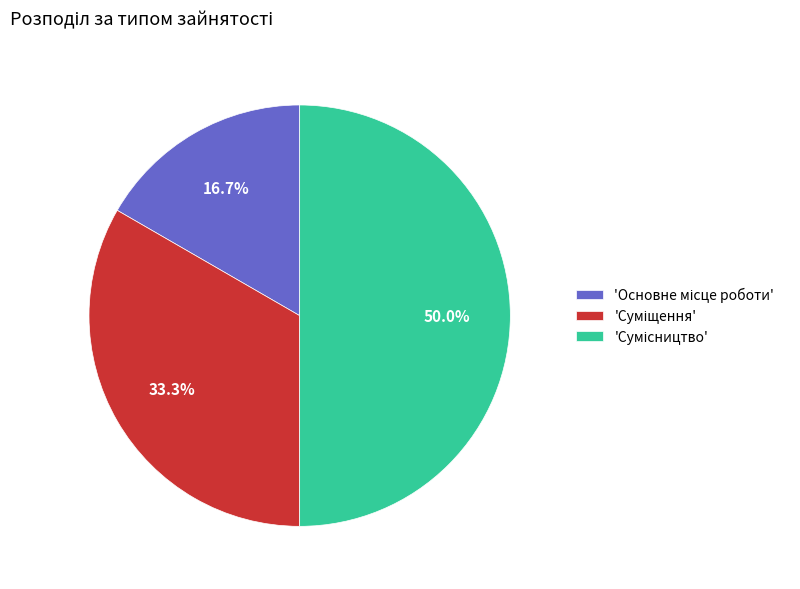

Count the number of slices in the pie.

3